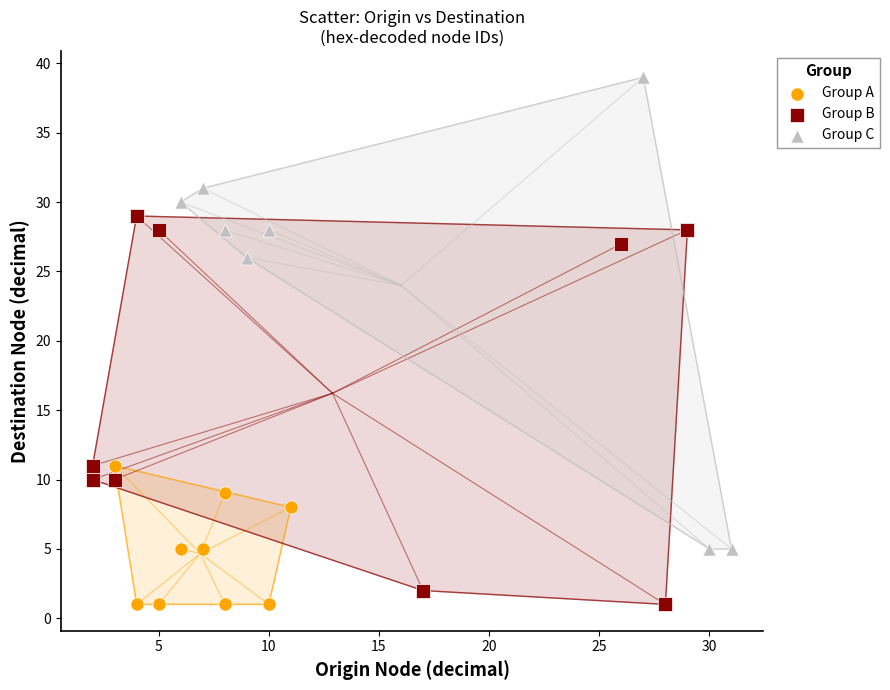

Which series contains the highest Y value?

Group C